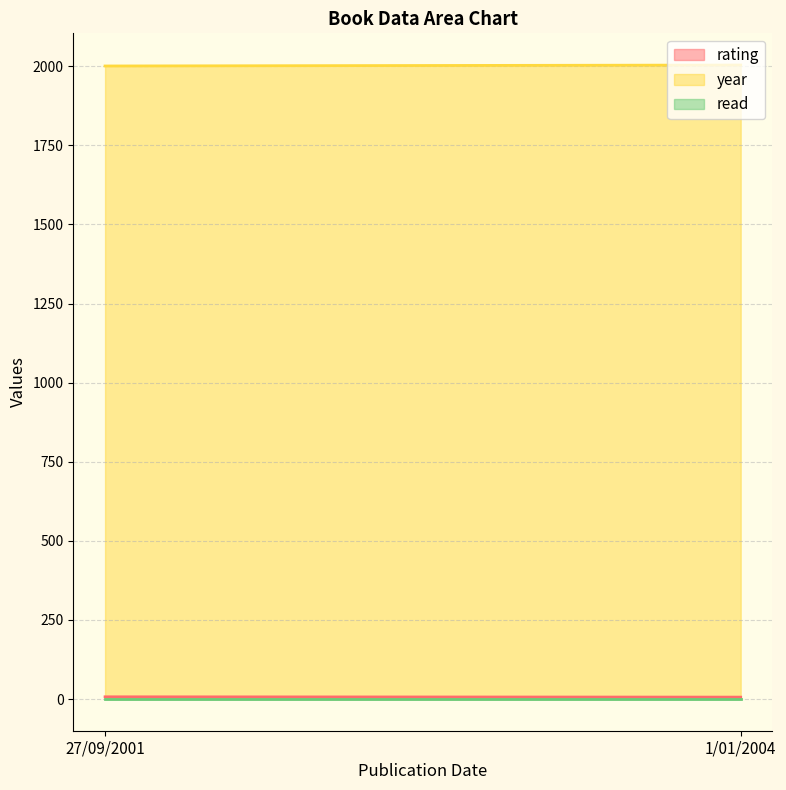

What is the value of the year point at the 1st from the left?

2001